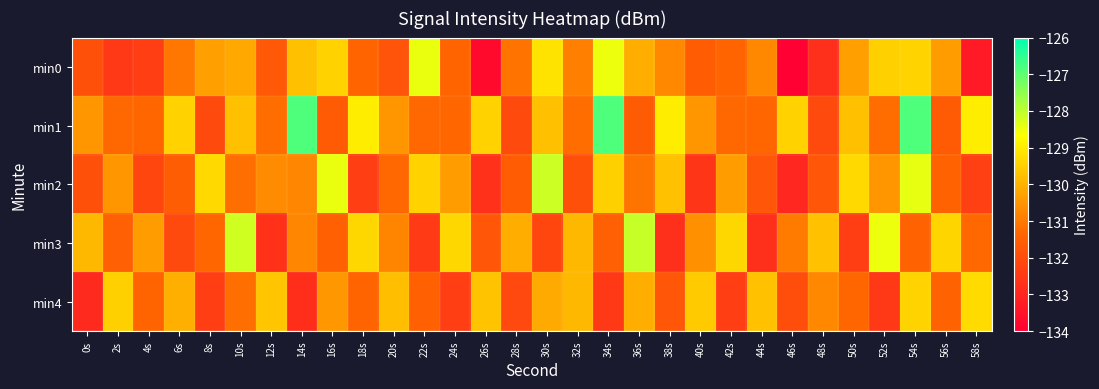

What is the difference between the highest and lowest values at 8s?

3.0